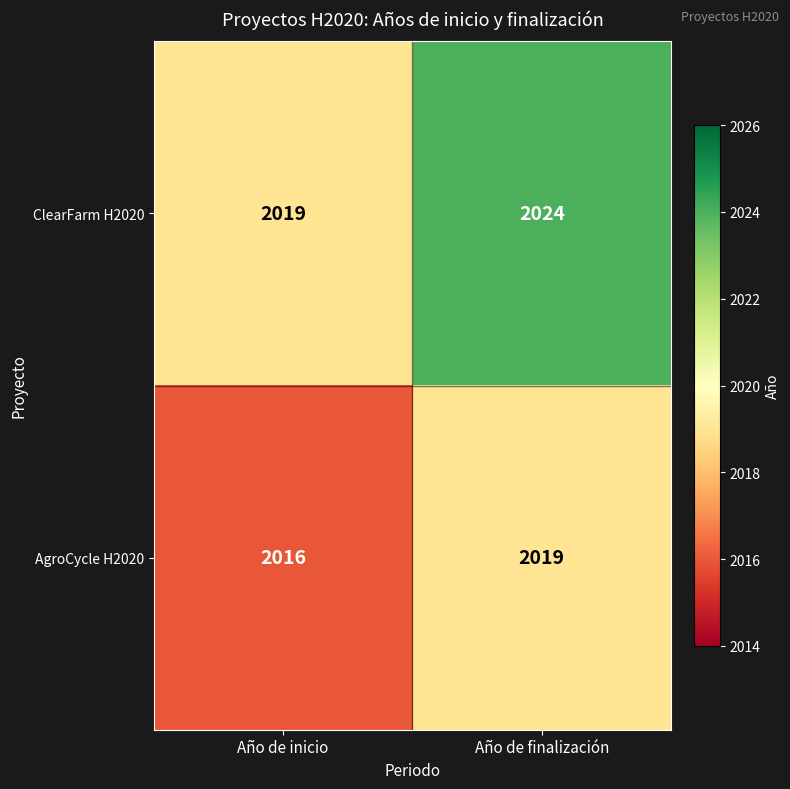

What is the difference between the maximum and minimum values in the ClearFarm H2020 series?

5